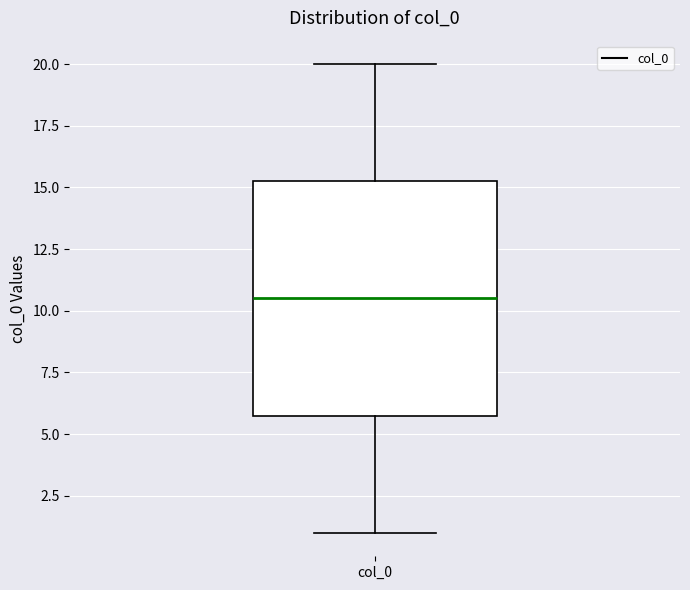

Read this box plot against the y-axis: the position of the median line, the range covered by the box, and the ends of both whiskers. The values are not printed on the chart, so give them approximately, as read against the axis.

median 10.5, box 6.0 to 15.5, whiskers 1.0 to 20.0